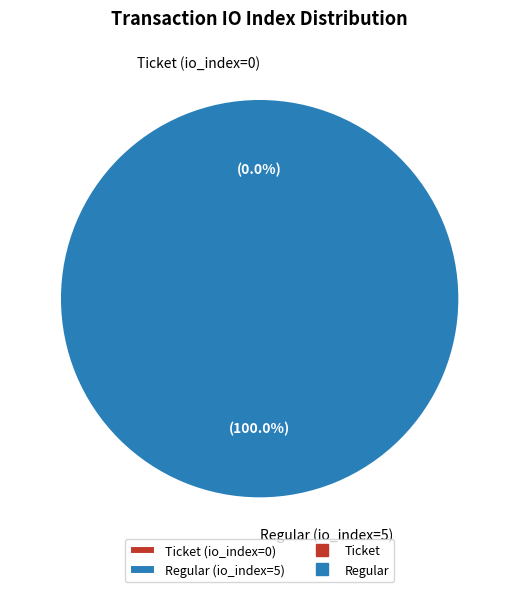

What is the total percentage of Regular (io_index=5) and Ticket (io_index=0)?

100.0%